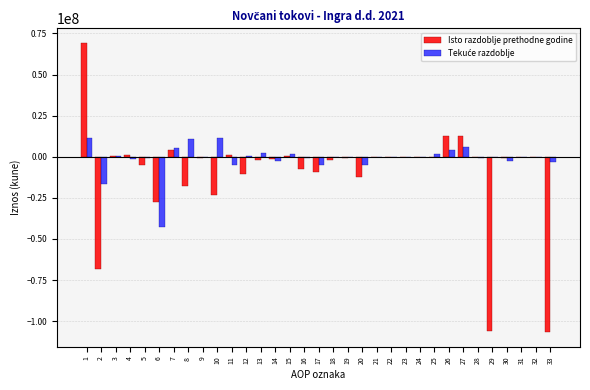

What is the total value across all series at 8?

-6882467